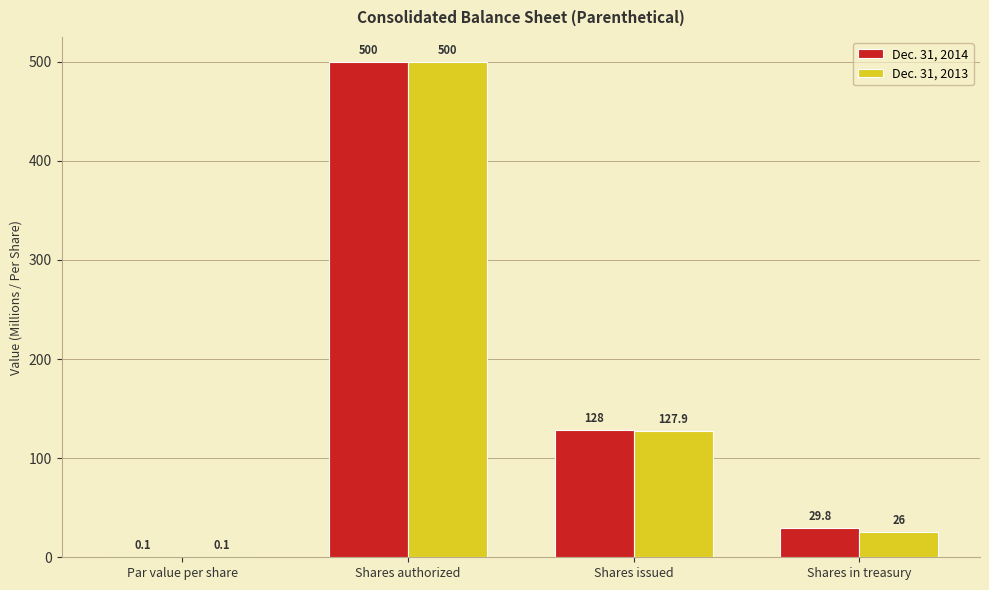

True or false: Dec. 31, 2013 has a value of 127.9 at Shares issued.

True